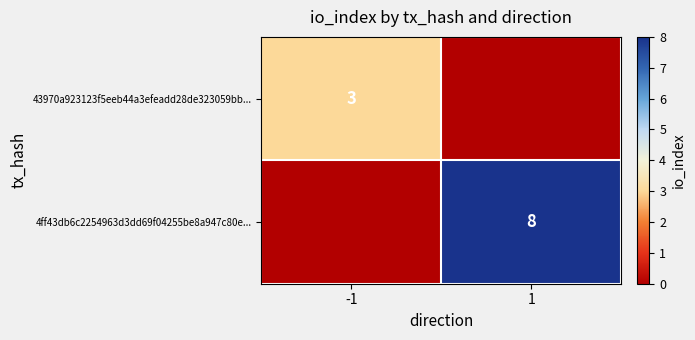

What is the total value across all series at -1?

3